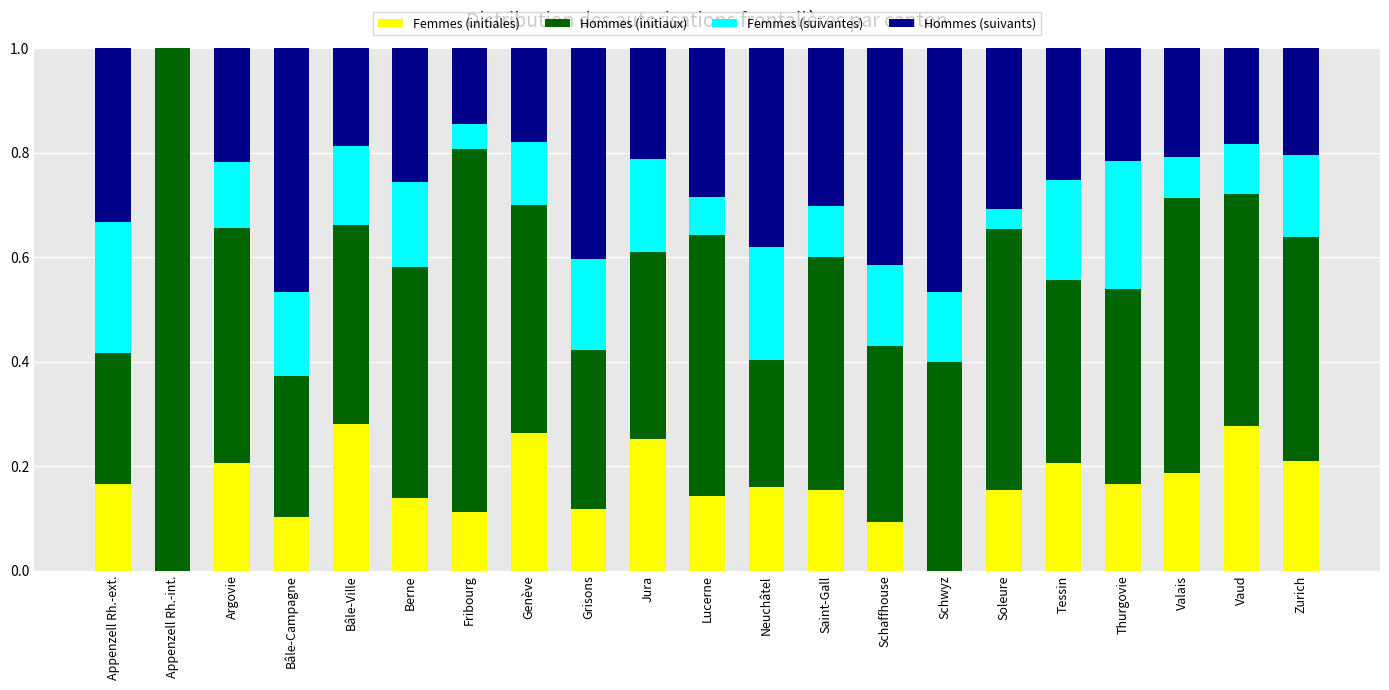

What is the total value across all series at Appenzell Rh.-int.?

1.0